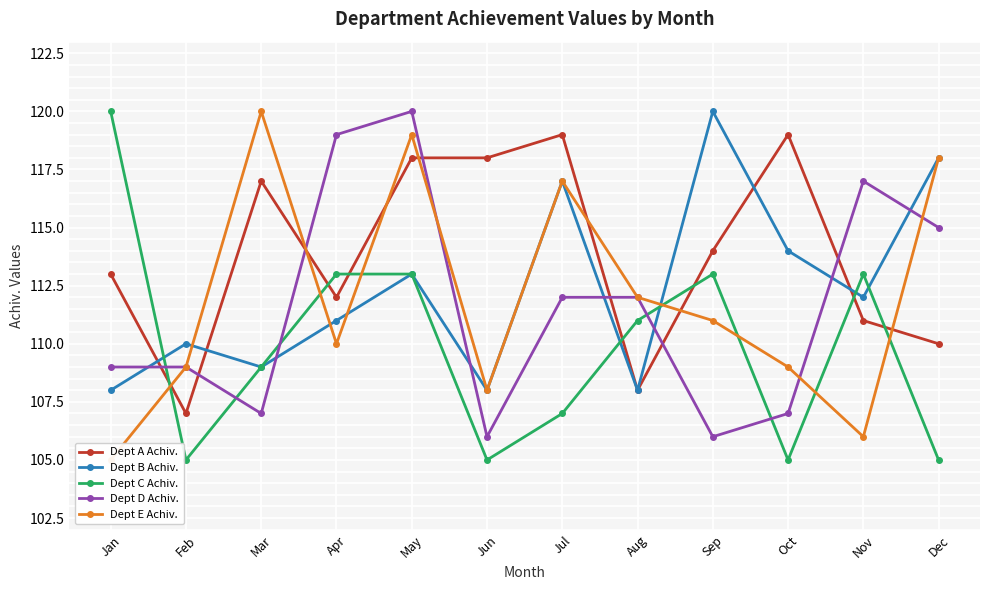

Reading left to right, what are all the values shown in this chart?

Dept A Achiv.: 113	107	117	112	118	118	119	108	114	119	111	110
Dept B Achiv.: 108	110	109	111	113	108	117	108	120	114	112	118
Dept C Achiv.: 120	105	109	113	113	105	107	111	113	105	113	105
Dept D Achiv.: 109	109	107	119	120	106	112	112	106	107	117	115
Dept E Achiv.: 105	109	120	110	119	108	117	112	111	109	106	118